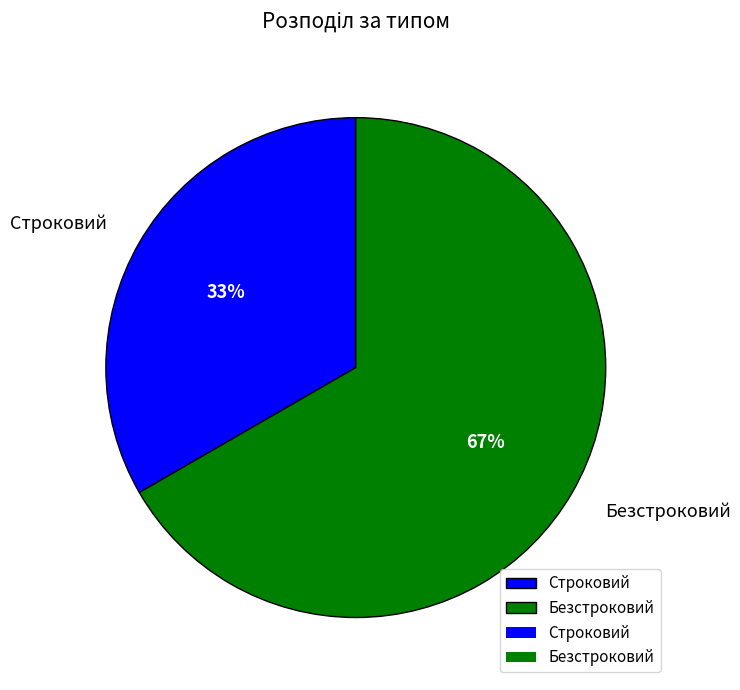

True or false: Безстроковий accounts for 67% of the total.

True